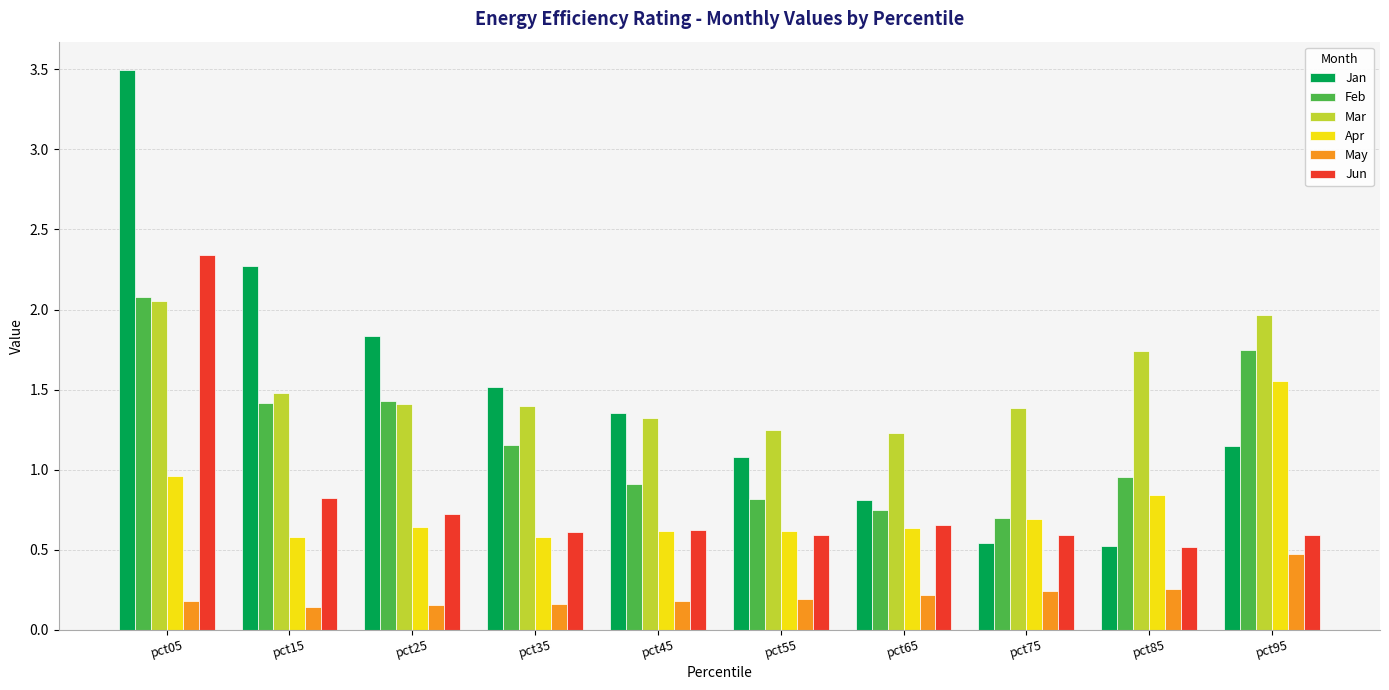

What is the greatest value displayed?

3.5